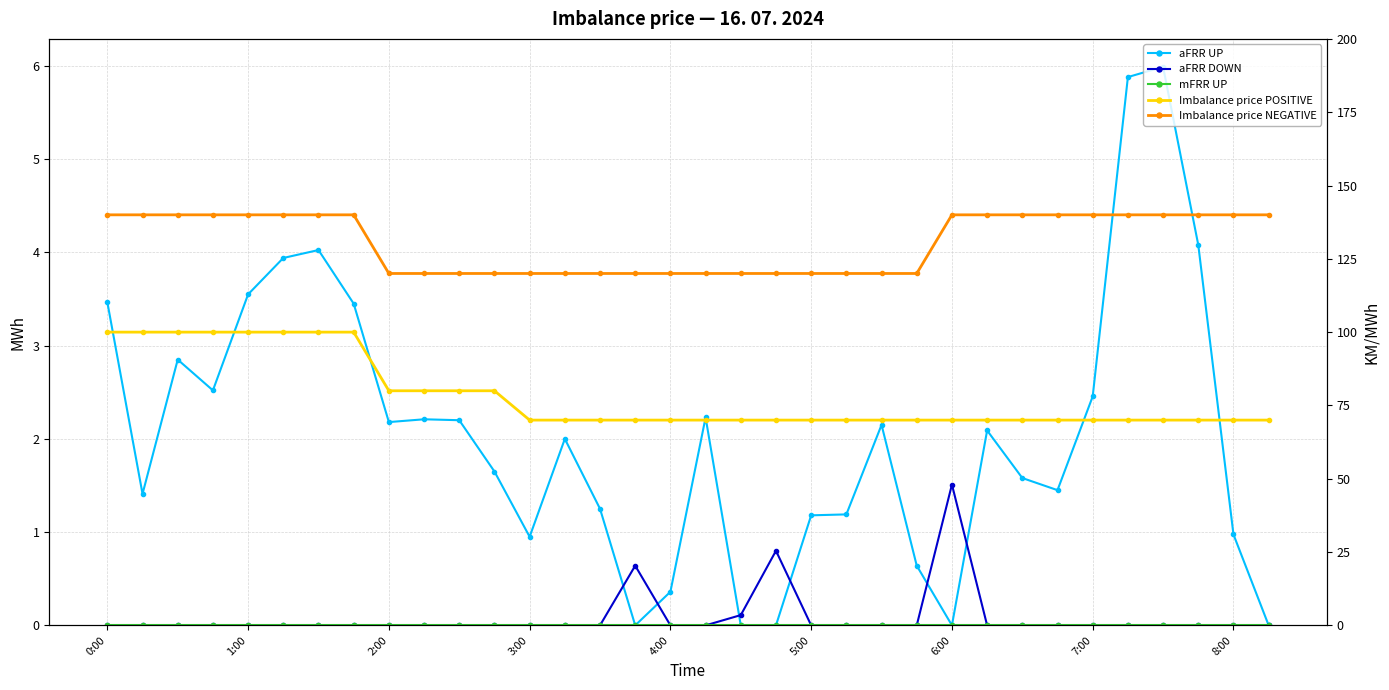

Which has a higher value, 11 or 31?

31